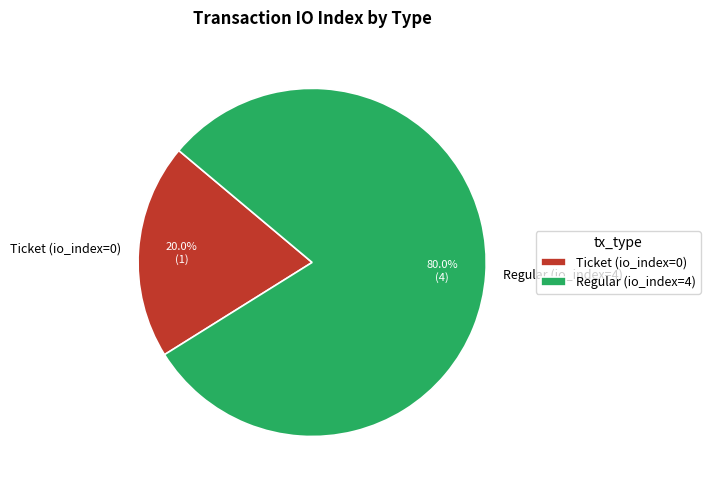

Combined, what portion of the pie is Regular (io_index=4) and Ticket (io_index=0)?

100.0%